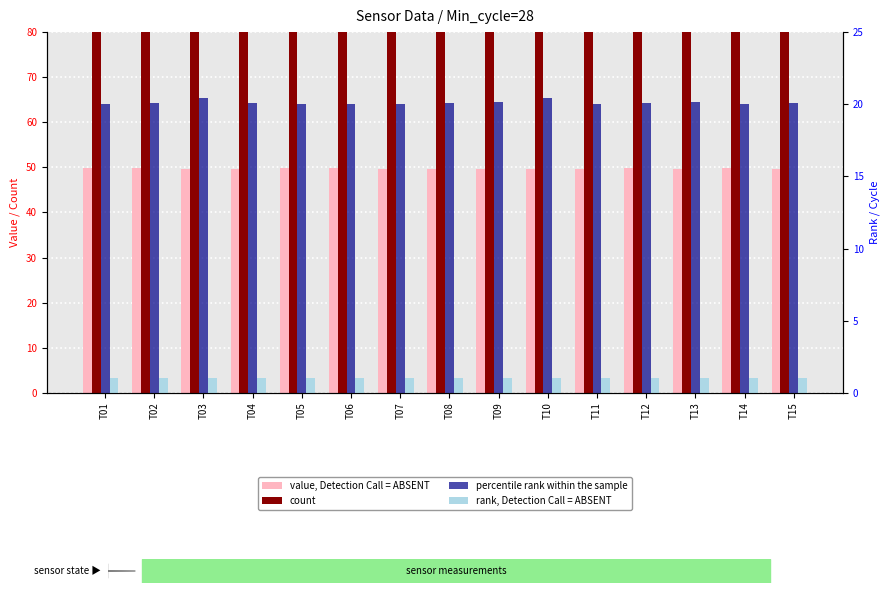

The count series shows 94.0 at T08. True or false?

True